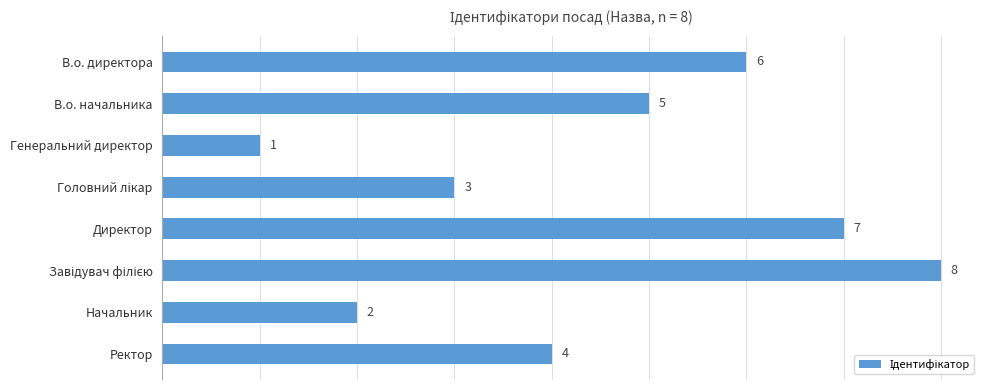

Reading top to bottom, transcribe all the data shown in this chart.

6	5	1	3	7	8	2	4